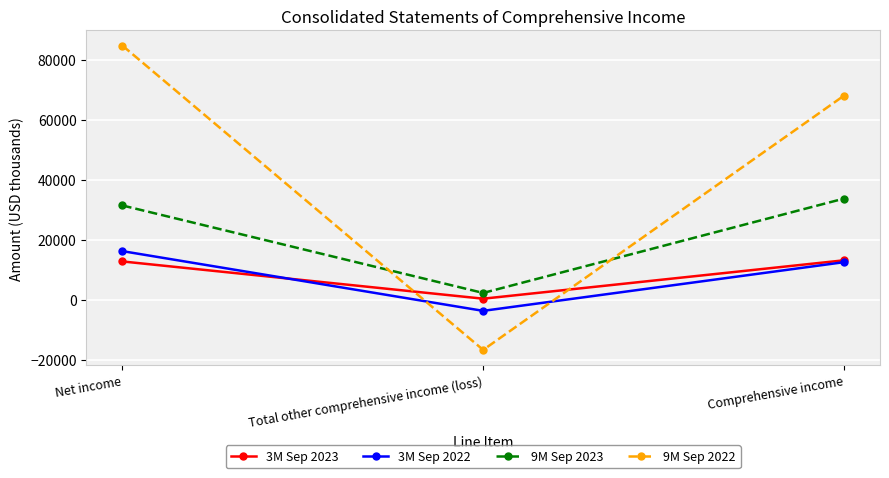

How many lines are shown in the chart?

4